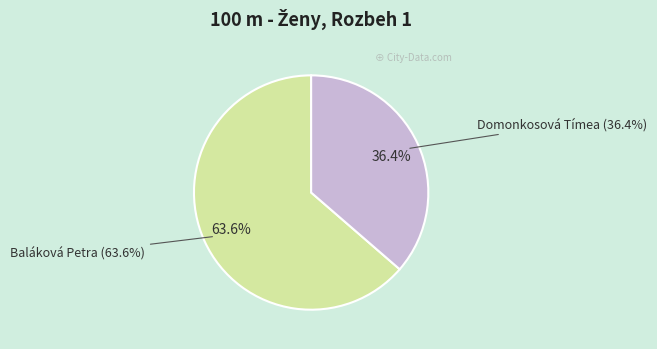

To the nearest percent, what is the difference between the largest and smallest slice percentages?

27%